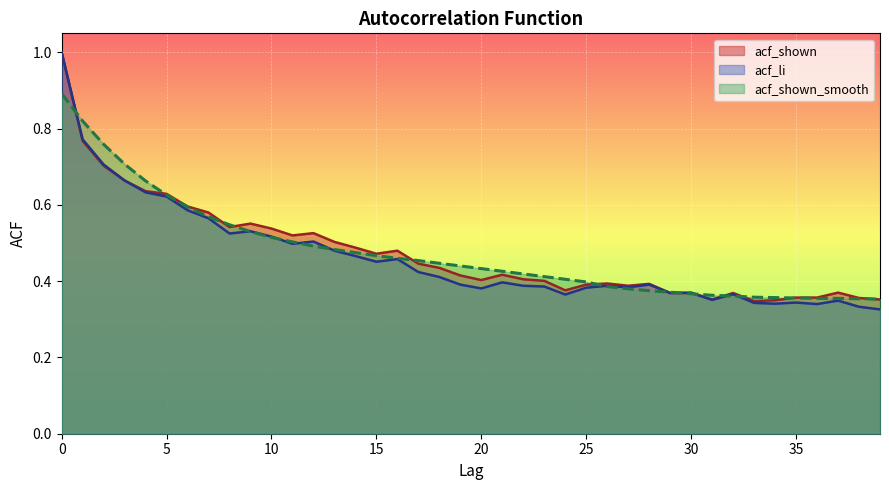

True or false: acf_shown_smooth has more than 1 interior local peaks.

False